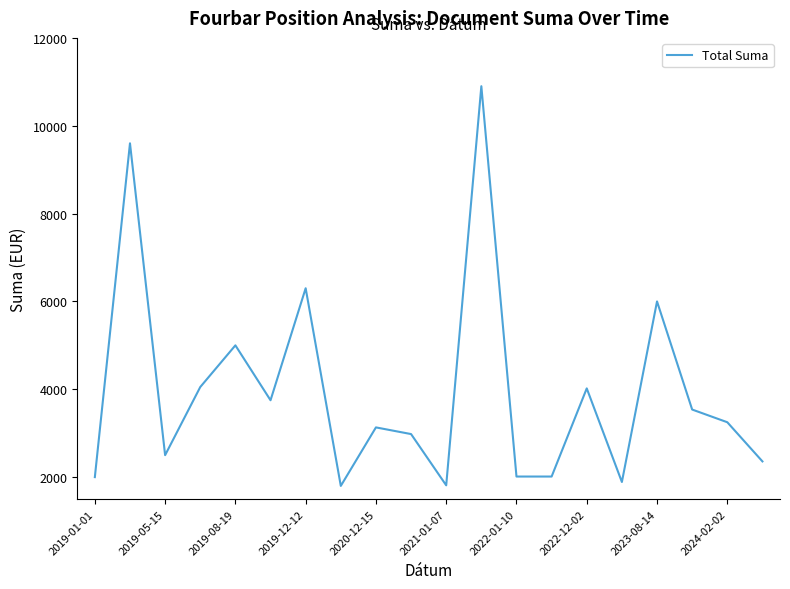

What is the difference between the maximum and minimum values?

9100.0